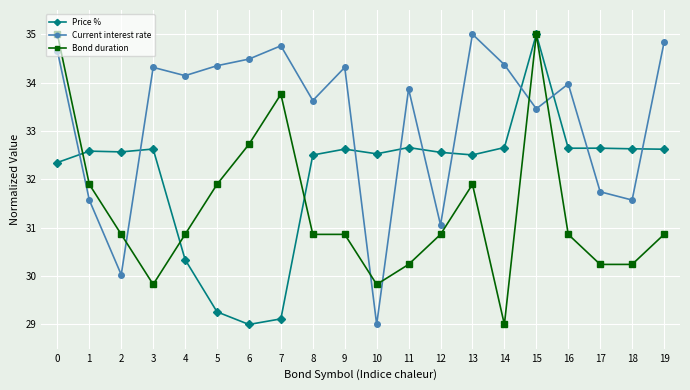

True or false: Current interest rate and Price % cross at least once.

True